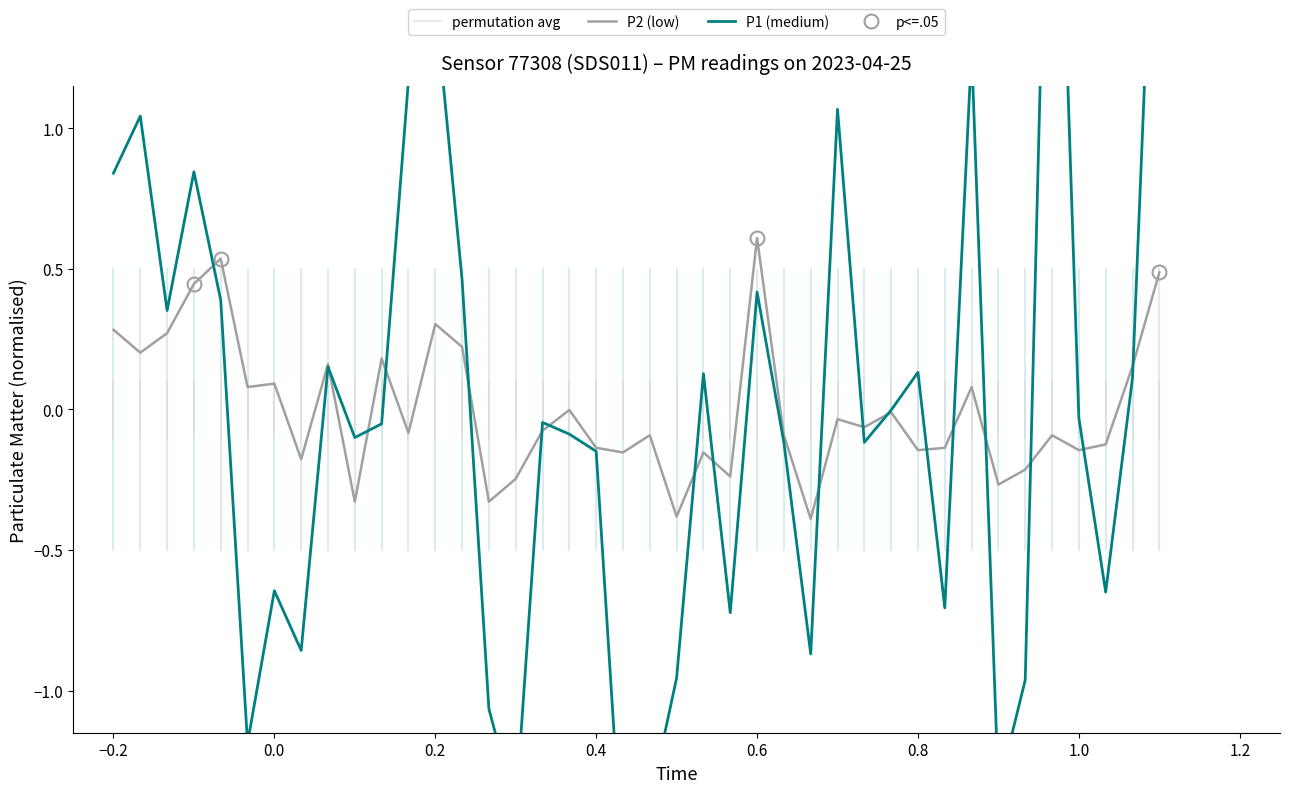

What is the minimum value for P2 (low)?

-0.4